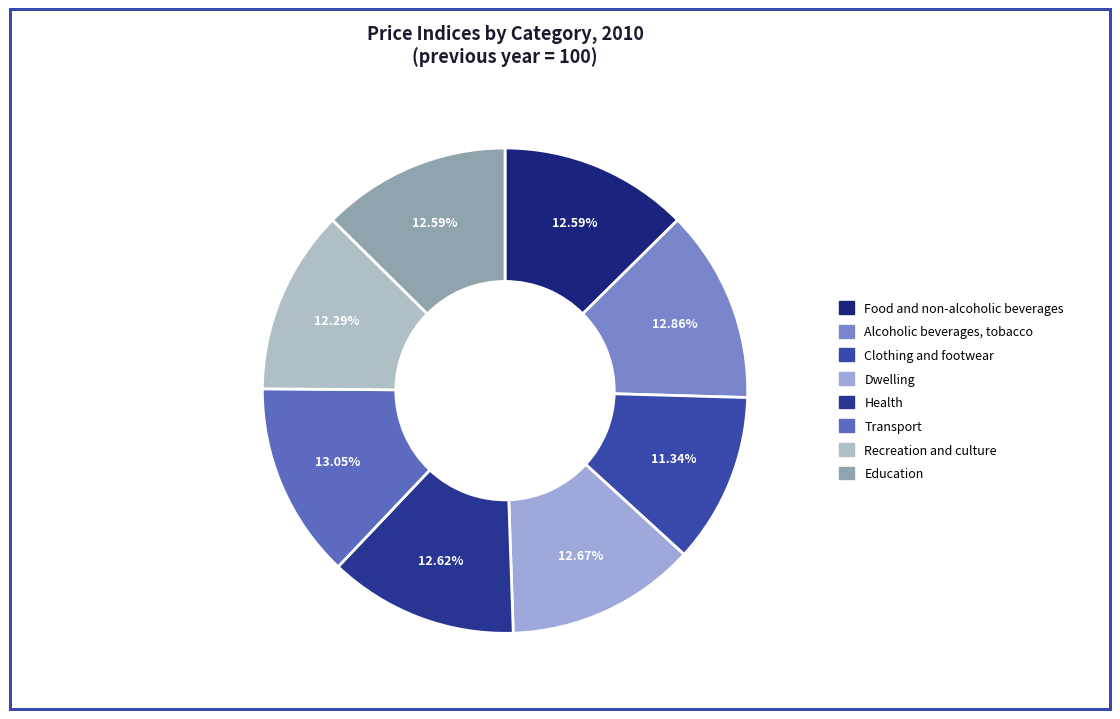

What portion of the pie excludes Education?

87.4%